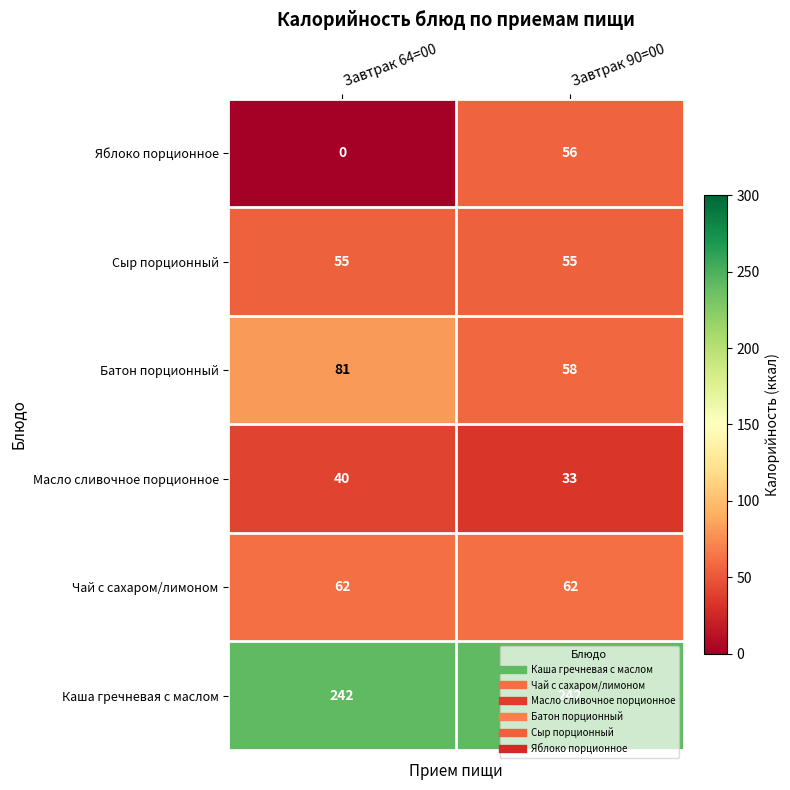

List the series in order of their peak value, highest first.

Каша гречневая с маслом, Батон порционный, Чай с сахаром/лимоном, Яблоко порционное, Сыр порционный, Масло сливочное порционное